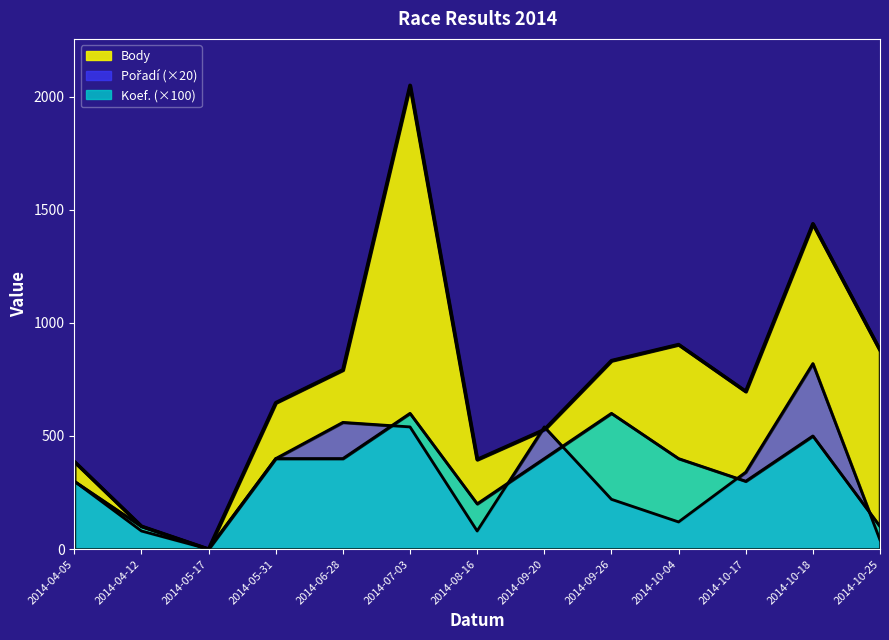

How many data points in Body are above 697?

6